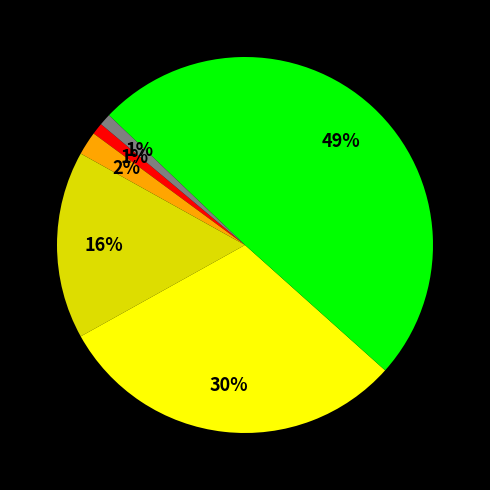

To the nearest percent, what is the average slice percentage?

17%